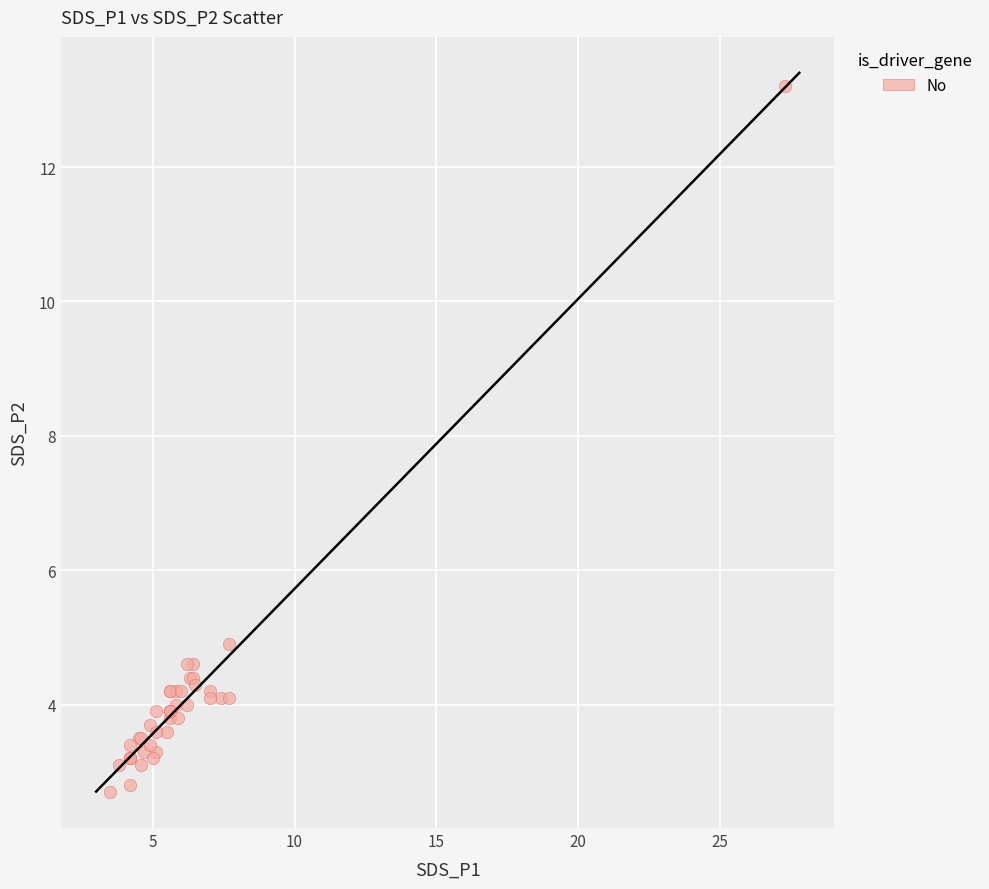

What Y value in the scatter plot is closest to 7?

4.9